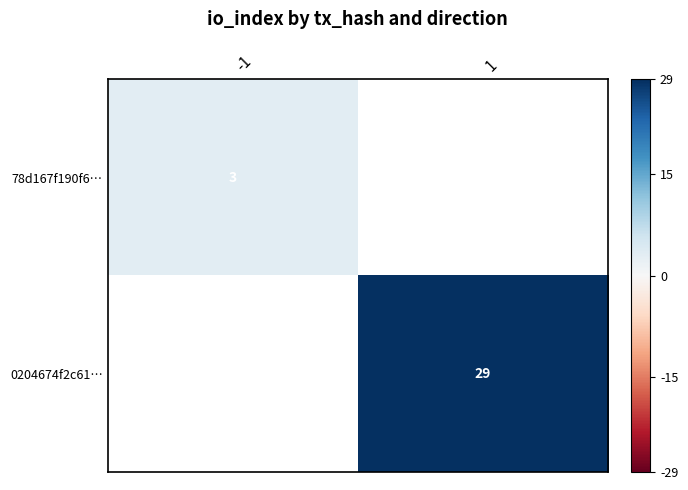

True or false: 78d167f190f6… has a value of 3 at -1.

True